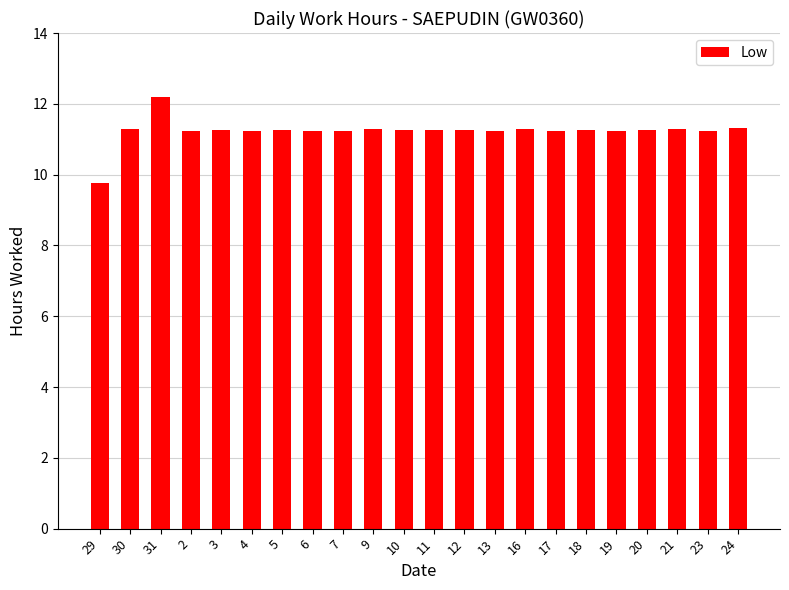

Count the number of categories in the chart.

22